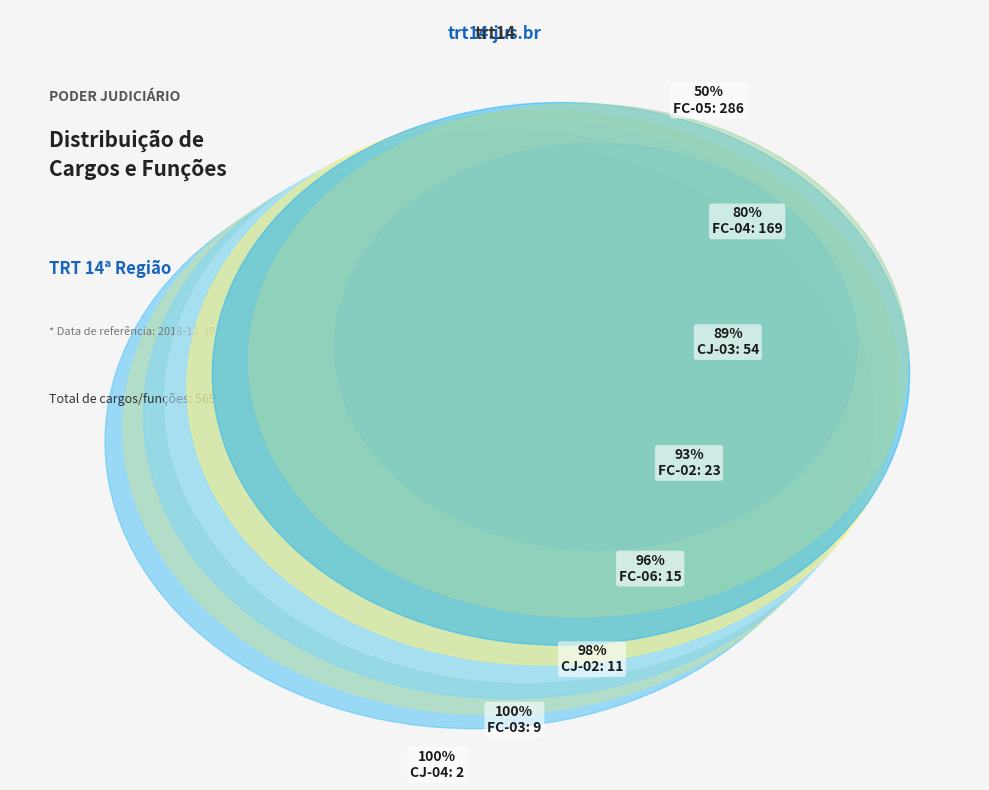

How many slices are in this pie chart?

8